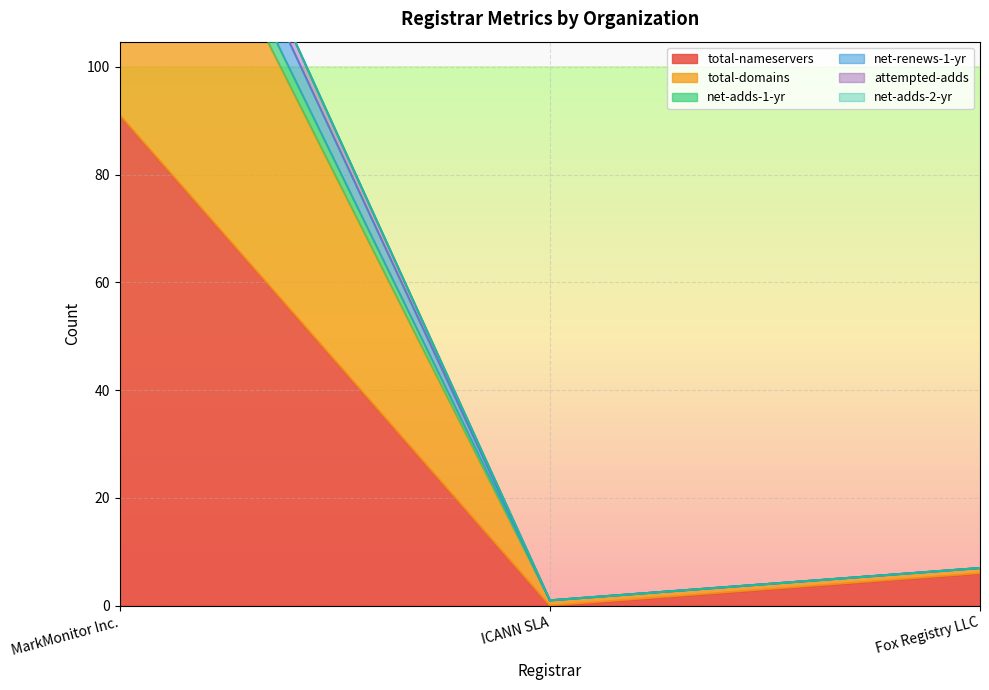

Which series has the largest total across all categories?

total-domains